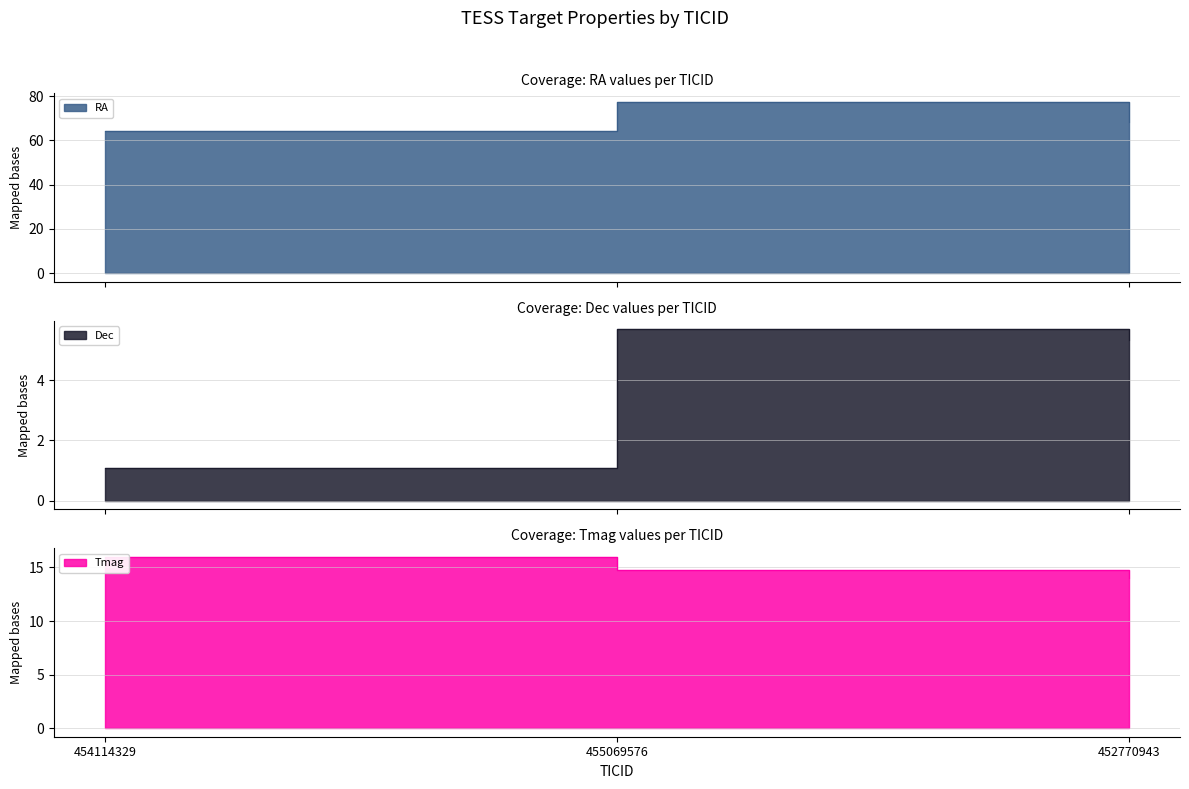

What is the lowest value of the Dec series?

1.1